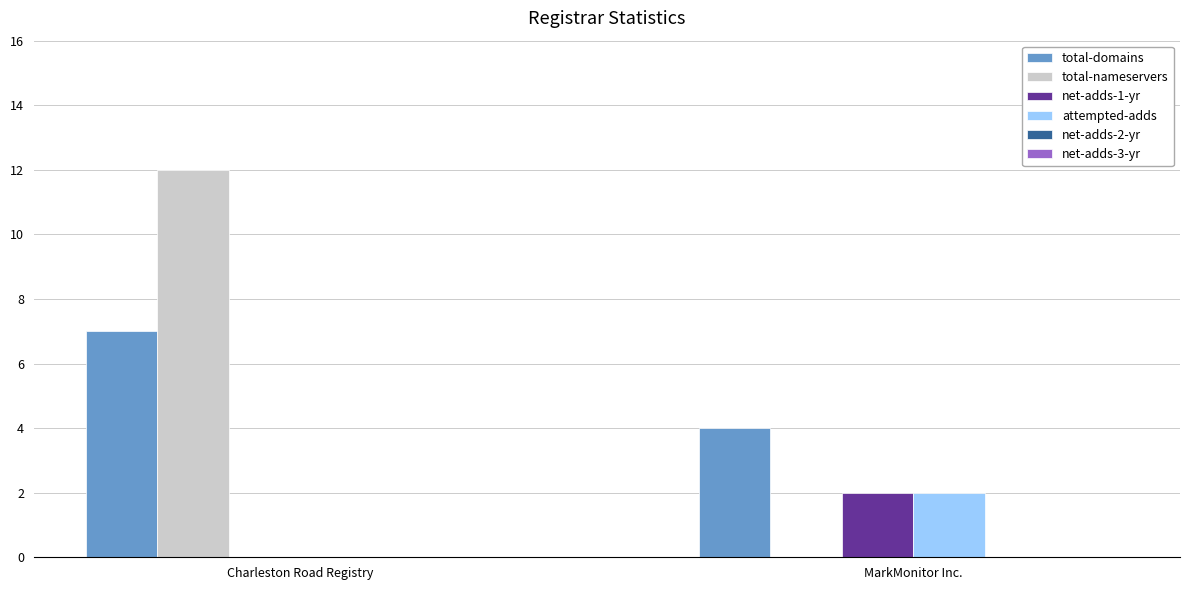

True or false: attempted-adds has a value of 1 at MarkMonitor Inc..

False